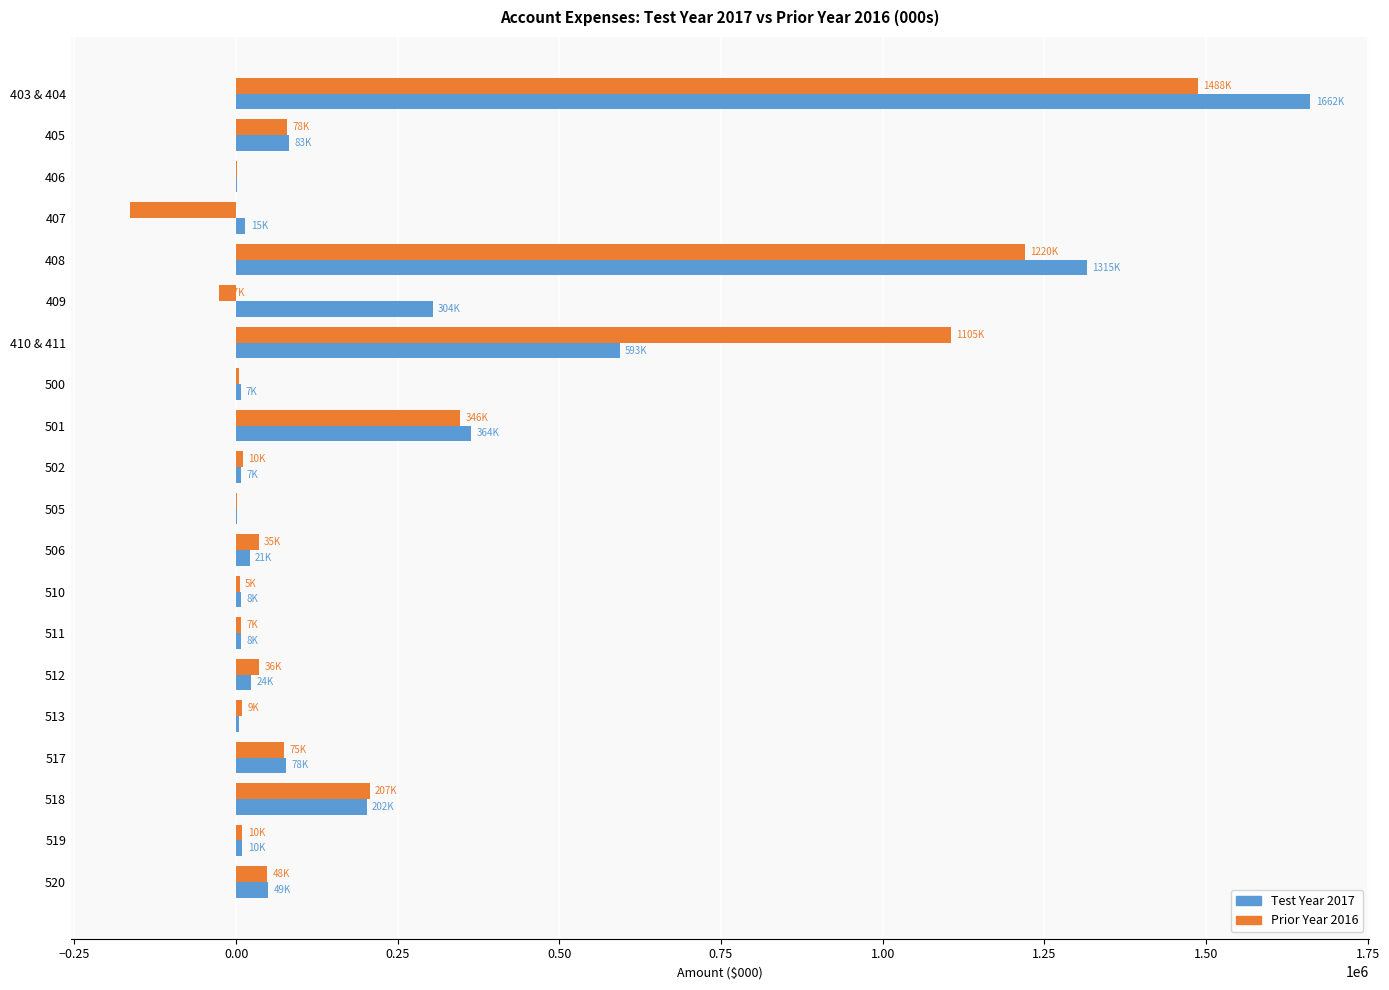

What are all the series names shown in the legend?

Test Year 2017, Prior Year 2016